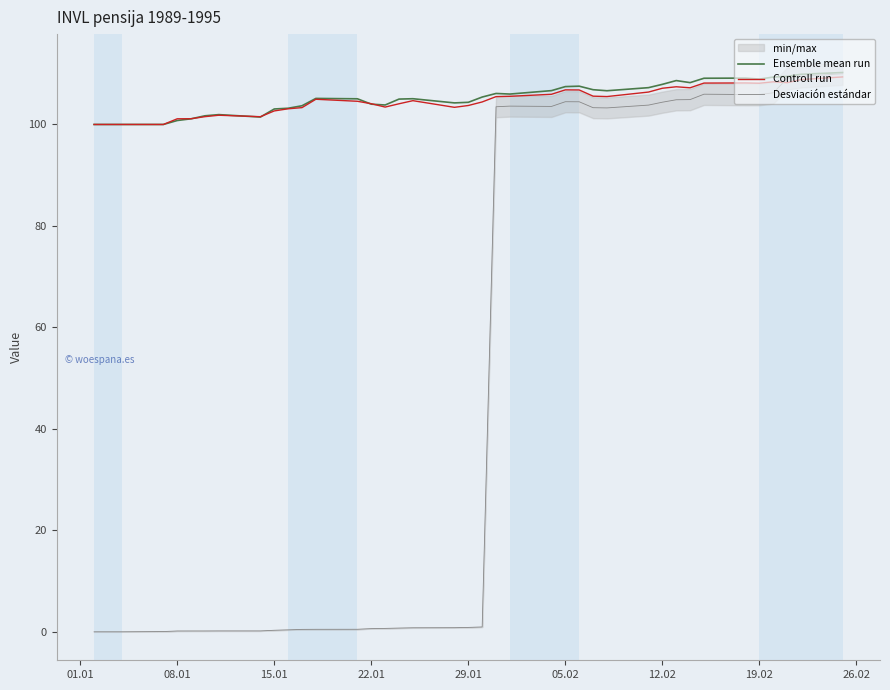

How many values in the Desviación estándar series exceed 0?

36